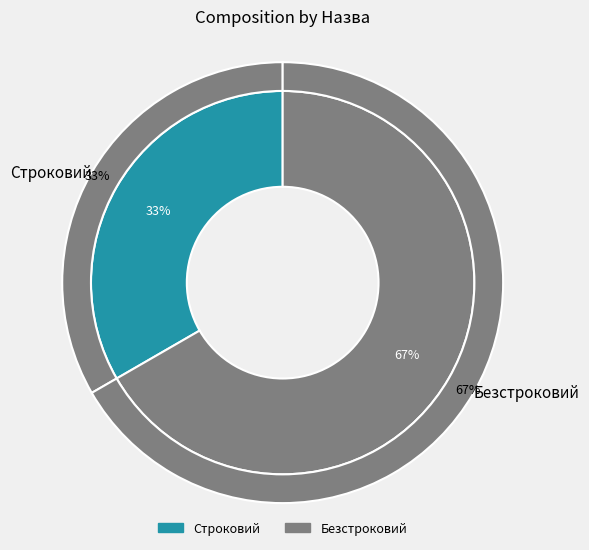

What is the smallest slice in the pie chart?

Строковий